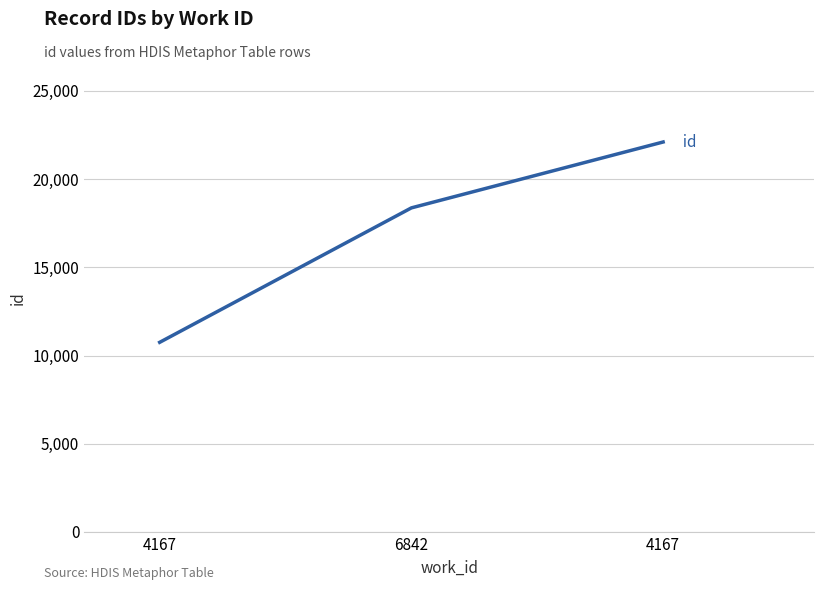

How many series are shown in this chart?

1